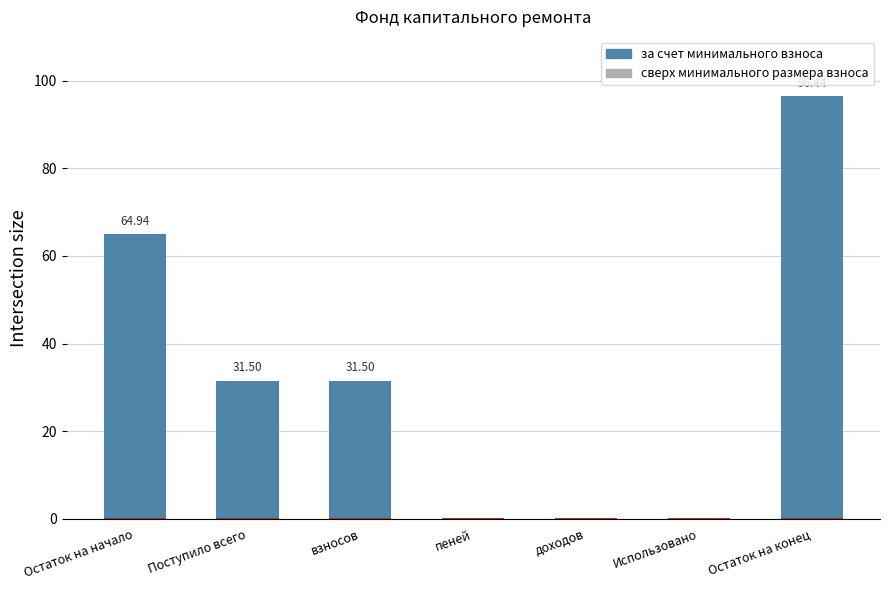

Count the number of data series in this chart.

1